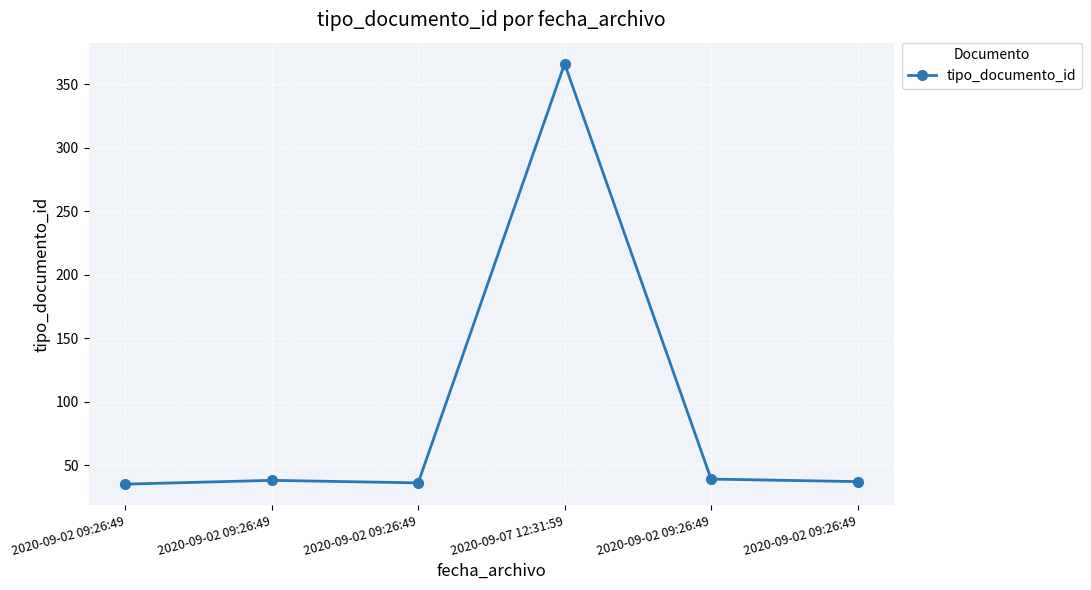

What is the difference between the maximum and minimum values?

331